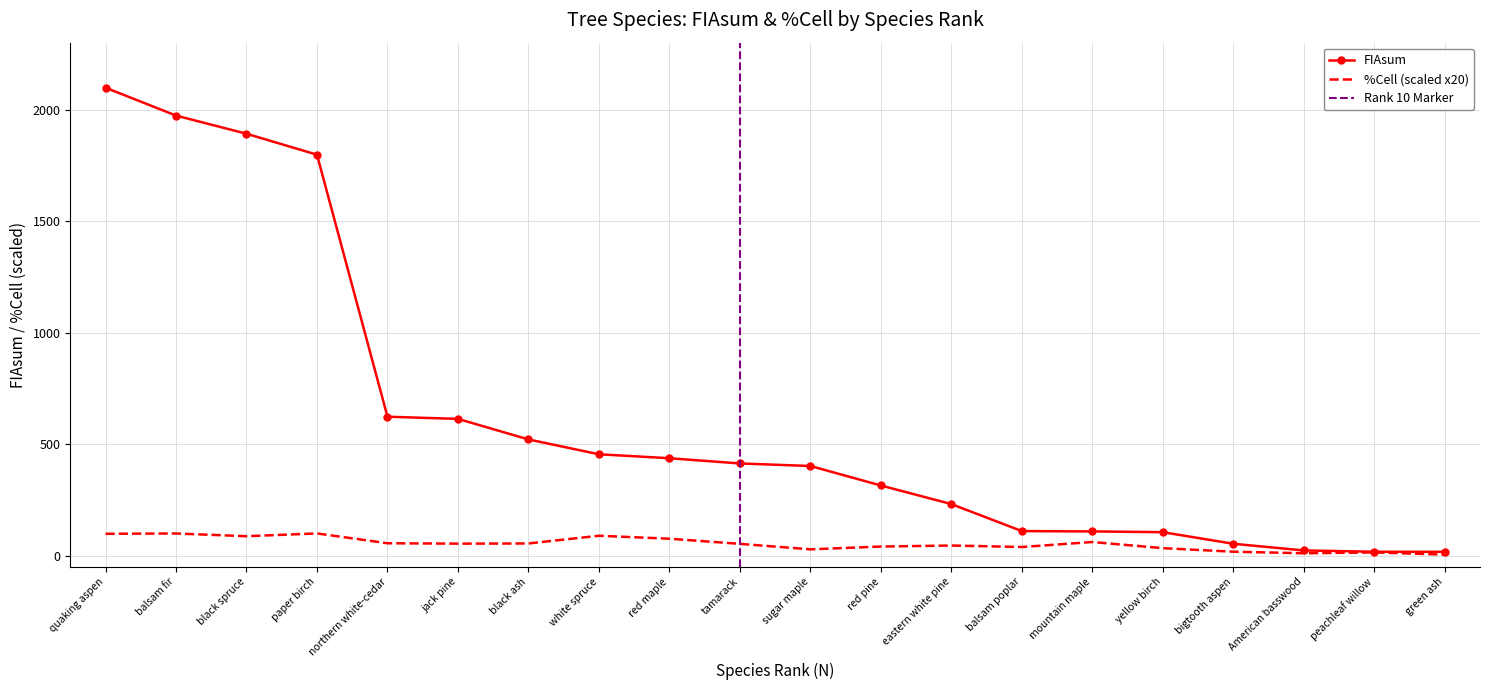

What is the minimum value for PctCell?

4.8